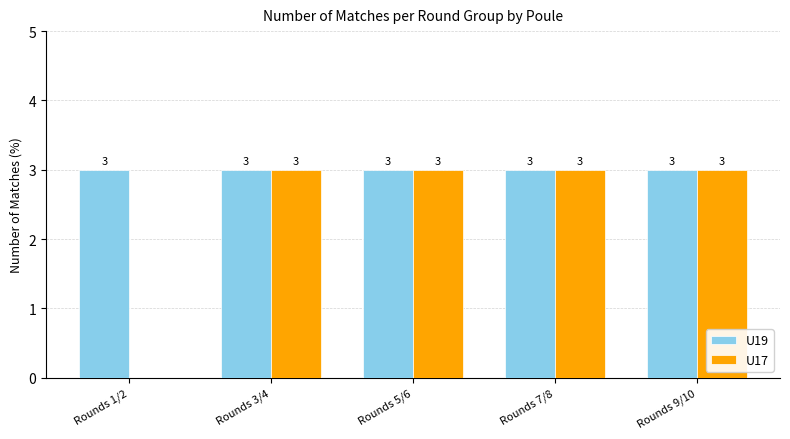

What is the greatest value displayed?

3